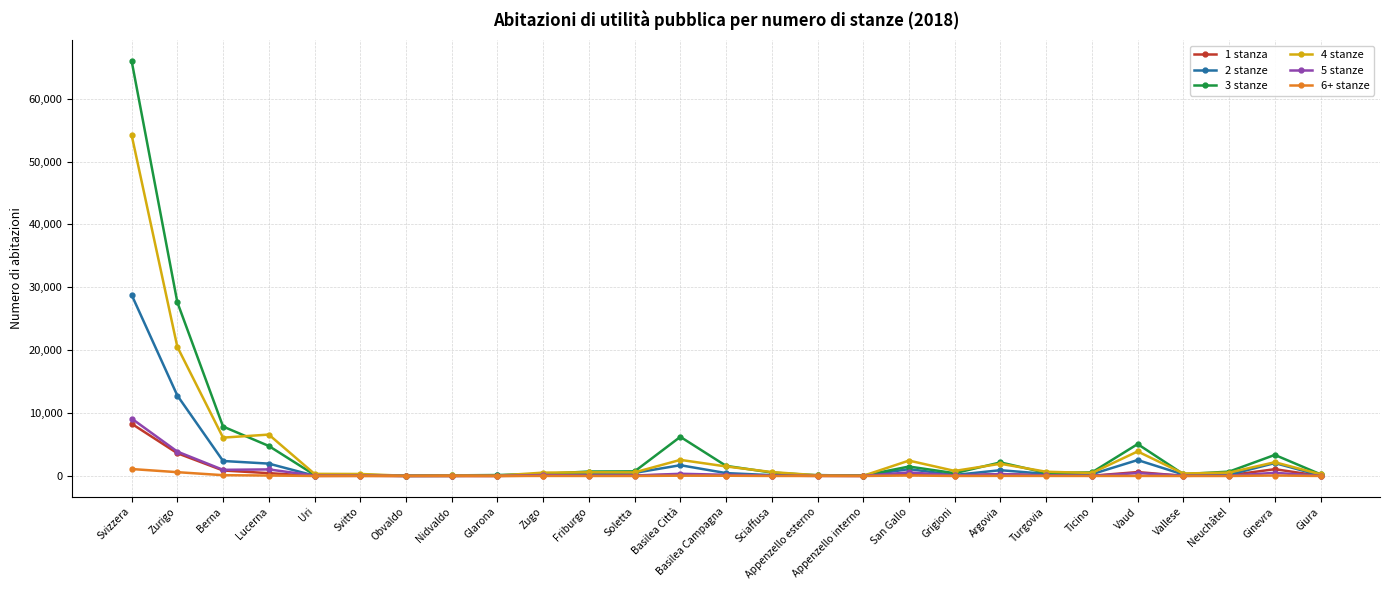

What is the difference between the second highest and second lowest values in the 1 stanza series?

3617